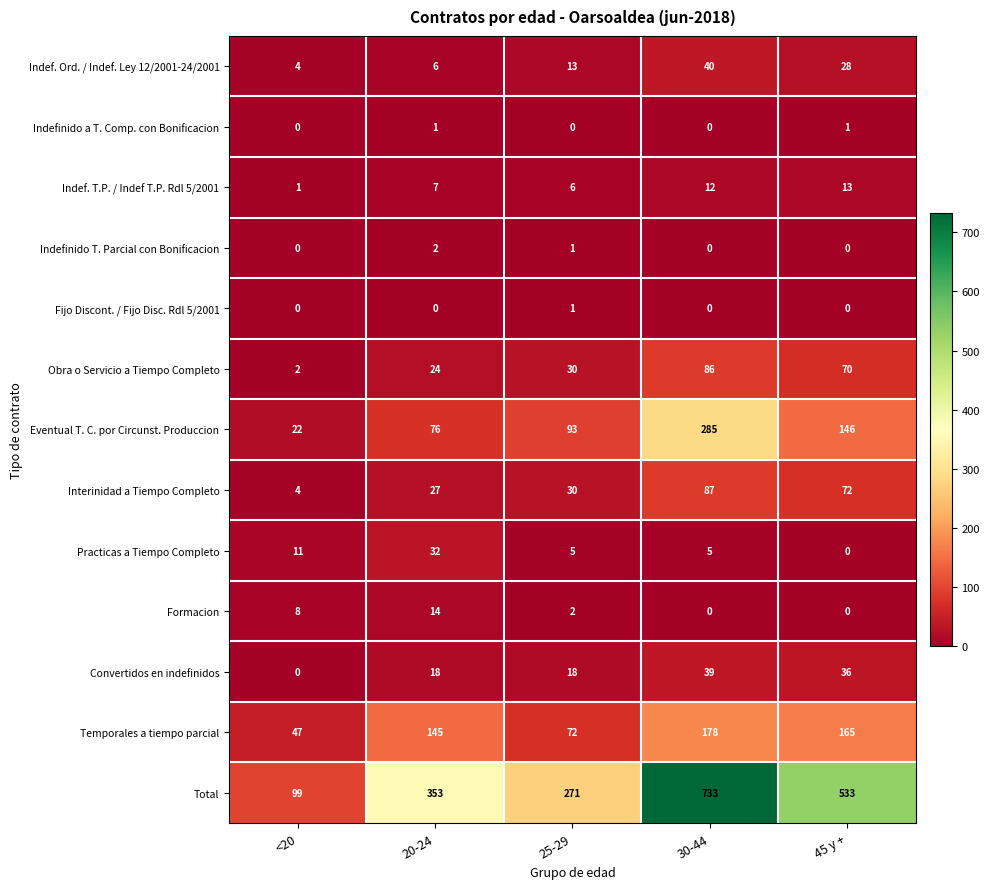

What is the difference between the highest and lowest values at 20-24?

353